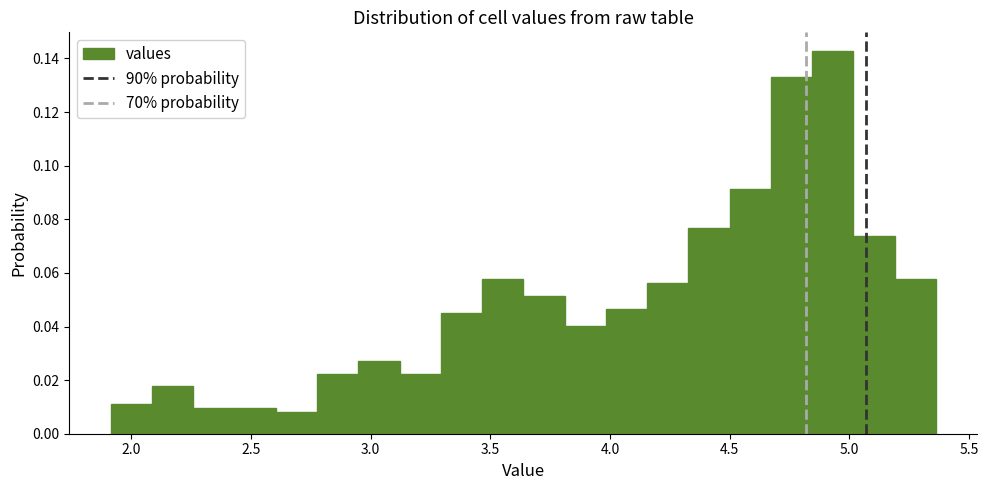

Read against the x-axis, roughly where is the centre of the tallest bar?

4.95